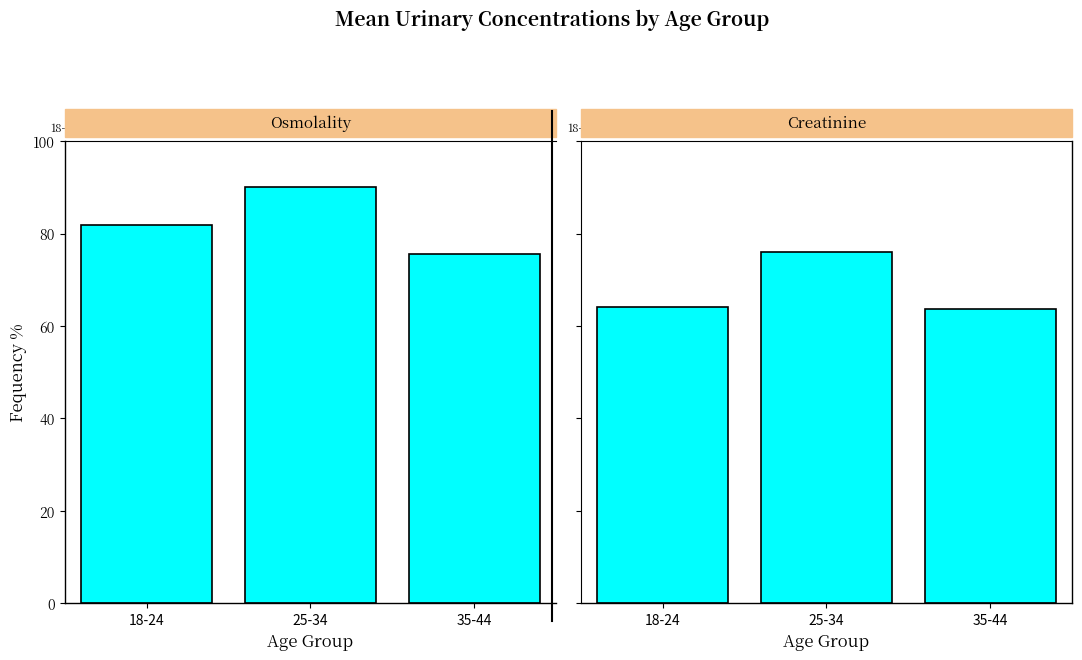

Which series has the largest range (max minus min)?

Osmolality